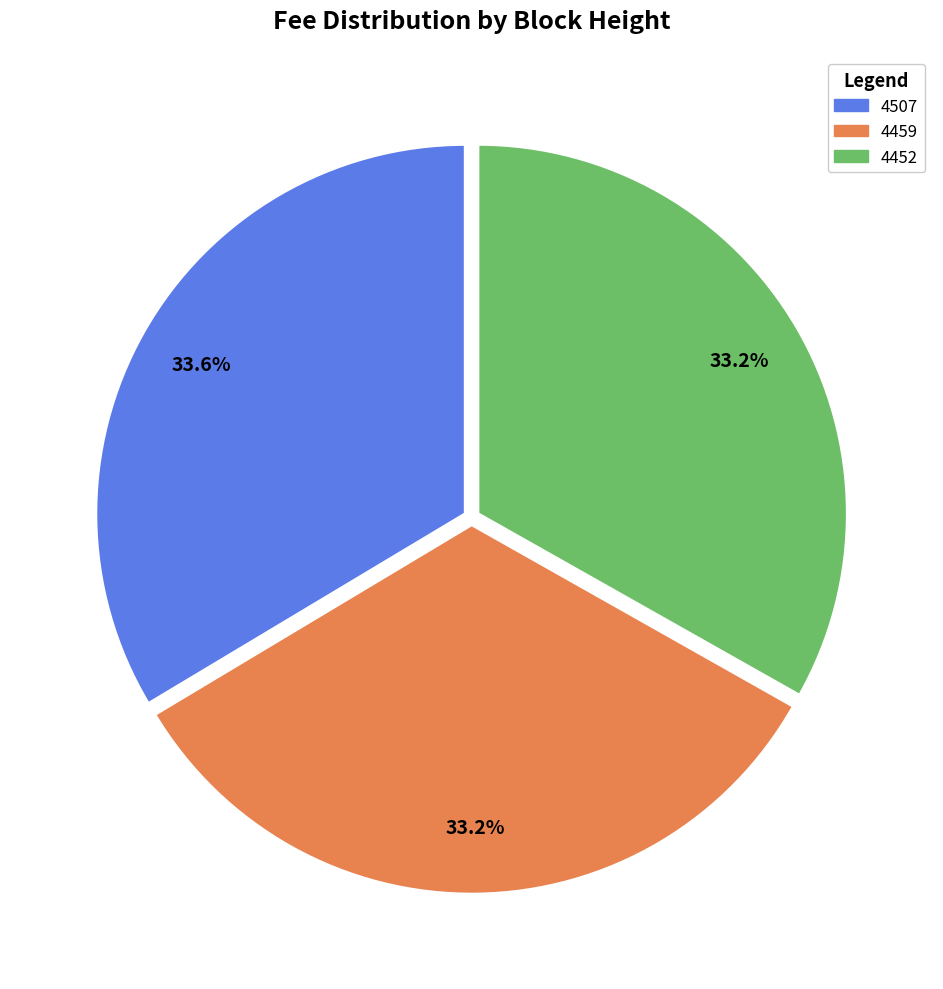

Approximately how many times larger is the value at 4459 compared to 4452?

1.0